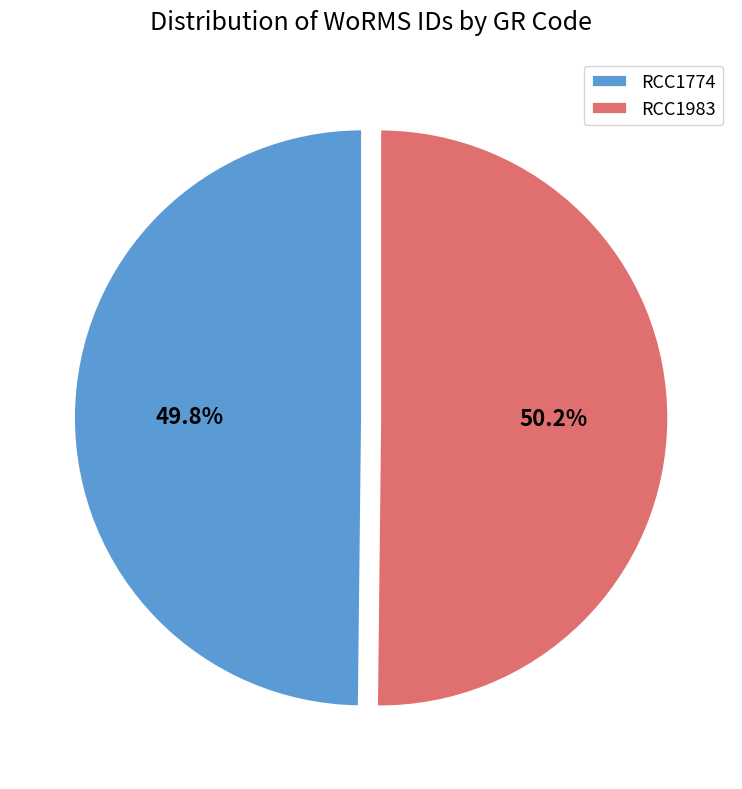

Count the number of slices in the pie.

2